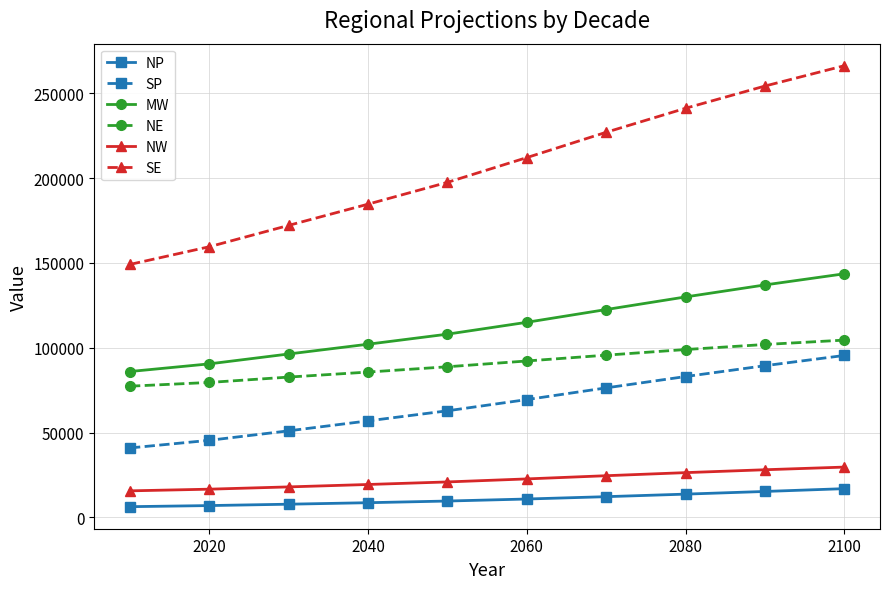

What is the difference between the maximum and minimum values in the MW series?

57596.9